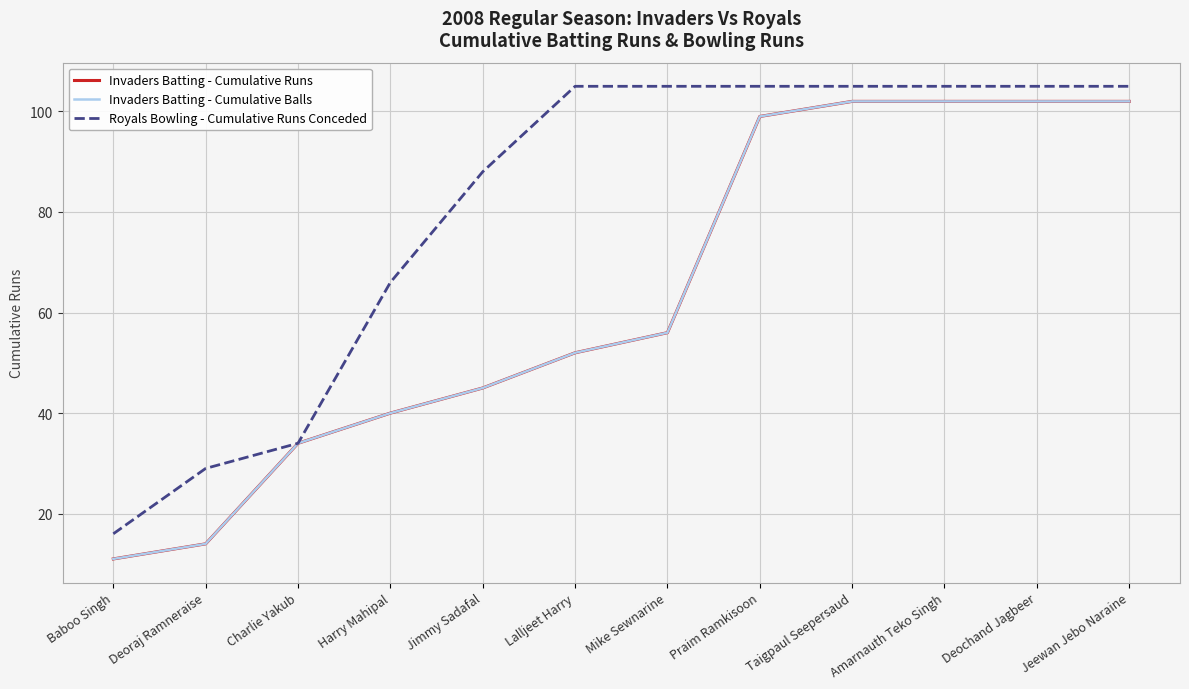

True or false: Invaders Batting - Cumulative Balls has more than 0 interior local peaks.

False